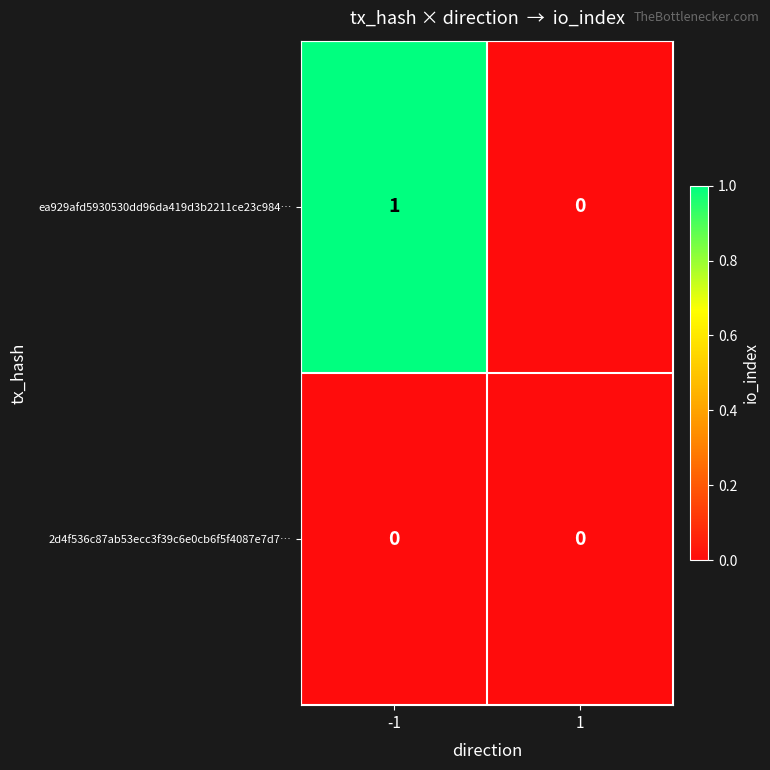

Which series has the widest spread of values?

ea929afd5930530dd96da419d3b2211ce23c984…